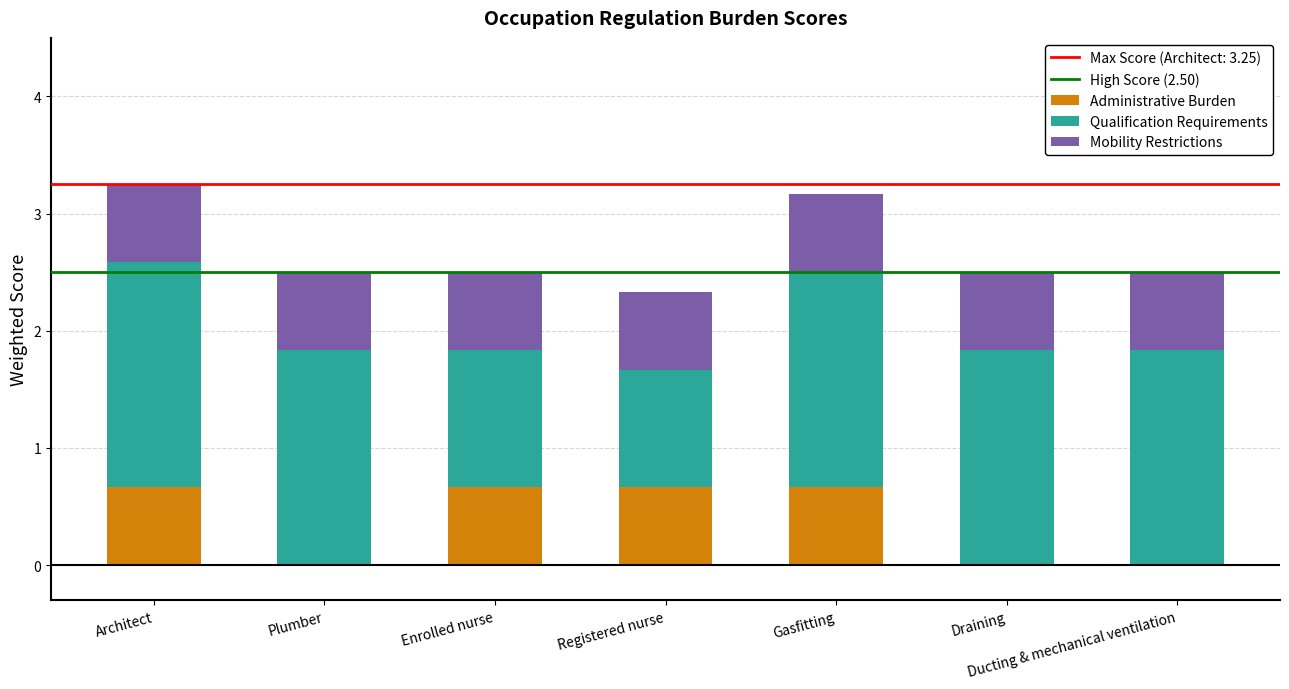

How many categories are shown in the chart?

7